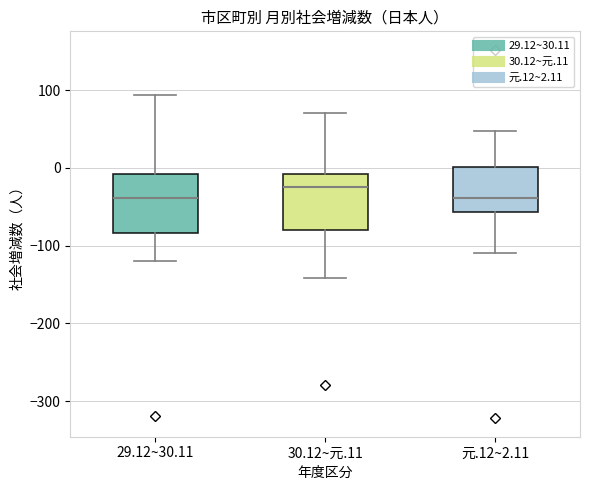

Reading left to right, read every box against the y-axis: the position of its median line, the range the box covers, and the ends of its whiskers. The values are not printed on the chart, so give them approximately, as read against the axis.

29.12~30.11: median -40, box -80 to -10, whiskers -120 to 90
30.12~元.11: median -20, box -80 to -10, whiskers -140 to 70
元.12~2.11: median -40, box -60 to 0, whiskers -110 to 50